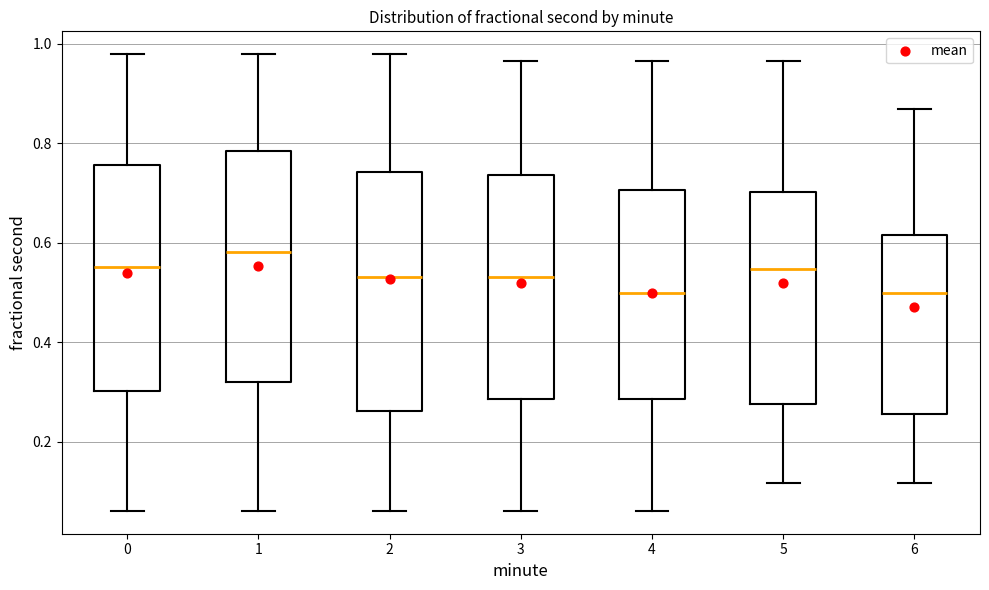

Reading left to right, transcribe this box plot: for each box, give where its median line is, the range the box spans, and where its two whiskers end, as read against the y-axis. The values are not printed on the chart, so give them approximately, as read against the axis.

0: median 0.56, box 0.30 to 0.76, whiskers 0.06 to 0.98
1: median 0.58, box 0.32 to 0.78, whiskers 0.06 to 0.98
2: median 0.54, box 0.26 to 0.74, whiskers 0.06 to 0.98
3: median 0.54, box 0.28 to 0.74, whiskers 0.06 to 0.96
4: median 0.50, box 0.28 to 0.70, whiskers 0.06 to 0.96
5: median 0.54, box 0.28 to 0.70, whiskers 0.12 to 0.96
6: median 0.50, box 0.26 to 0.62, whiskers 0.12 to 0.86